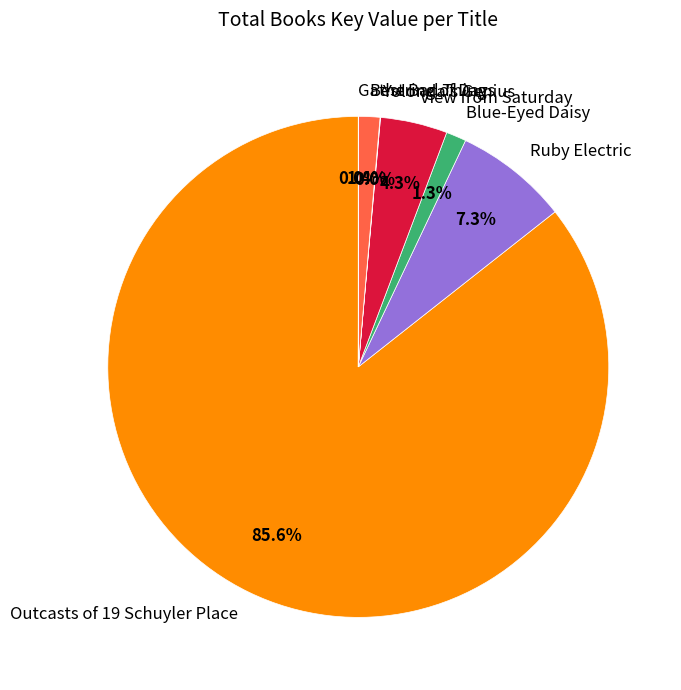

True or false: Ruby Electric accounts for 7% of the total.

True